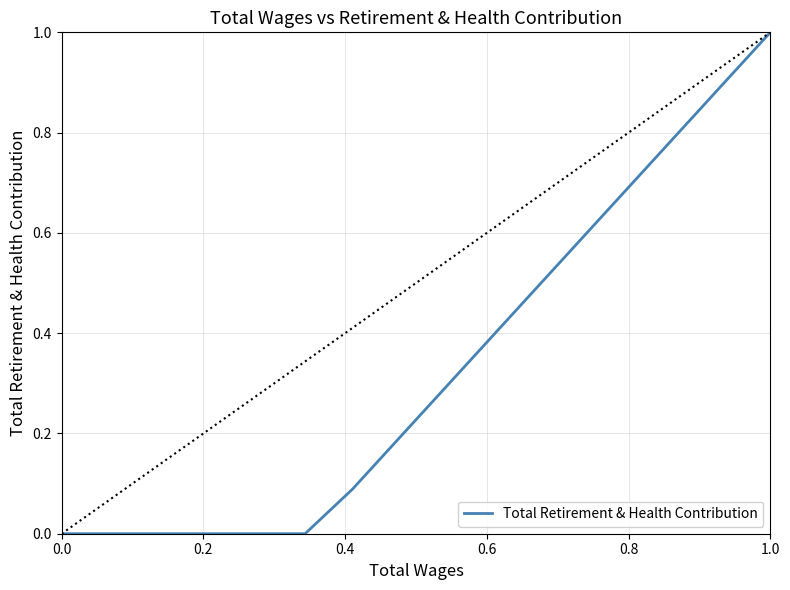

True or false: the data has more than 1 interior local peaks.

False